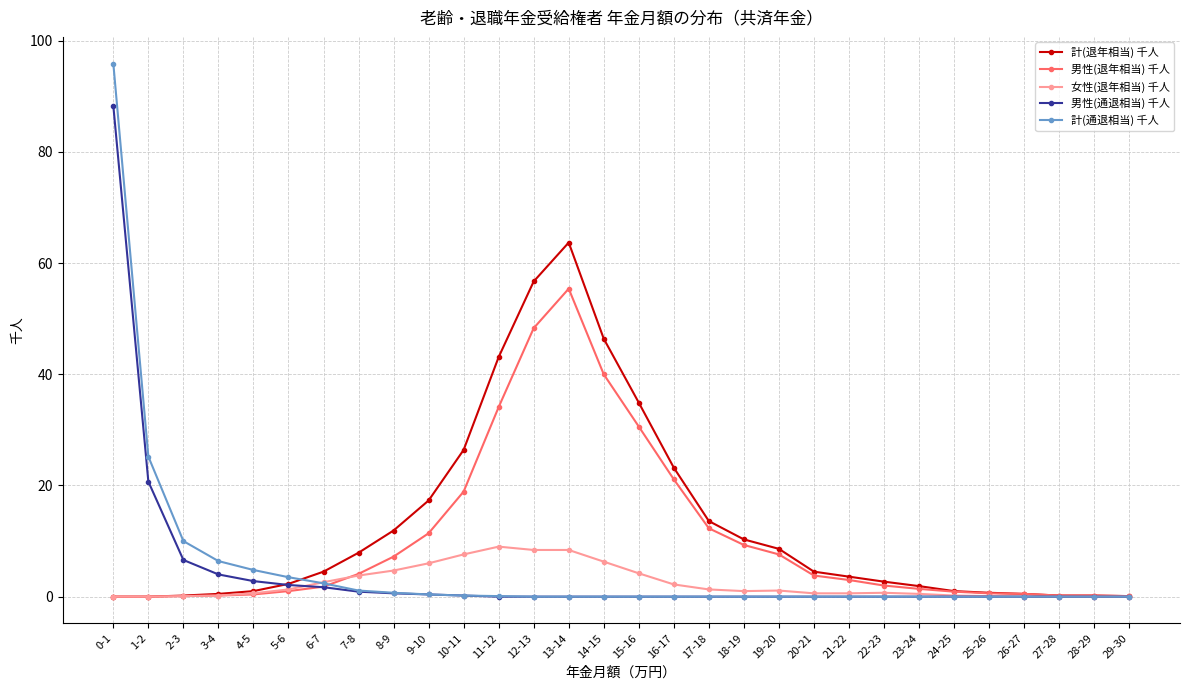

What is the label of the 8th point from the right?

22-23